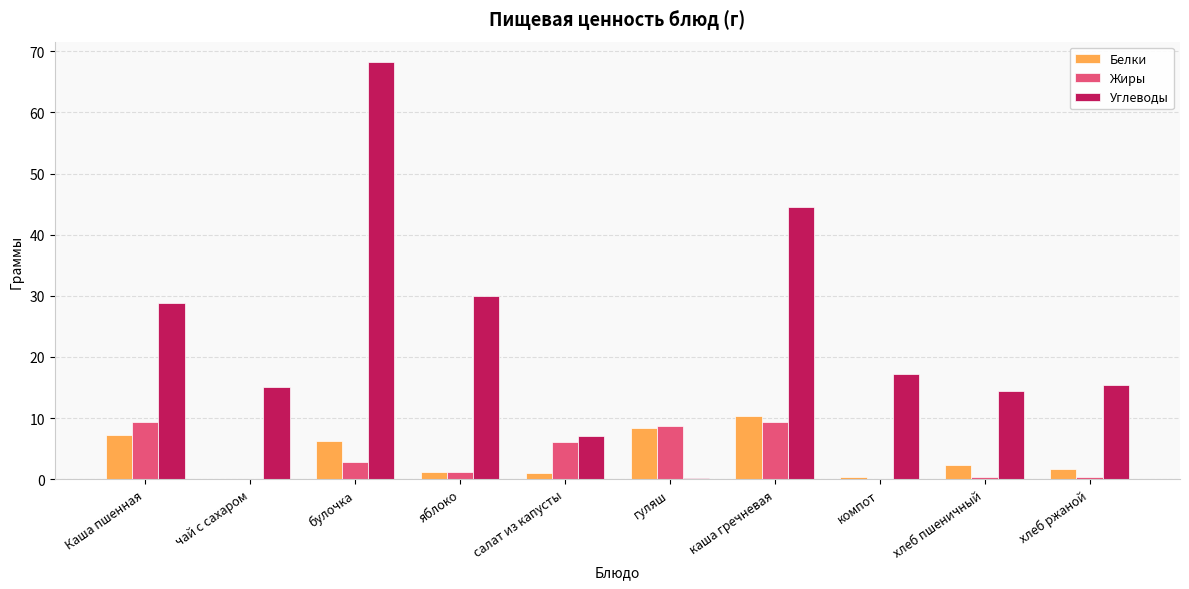

Which series has the largest total across all categories?

Углеводы